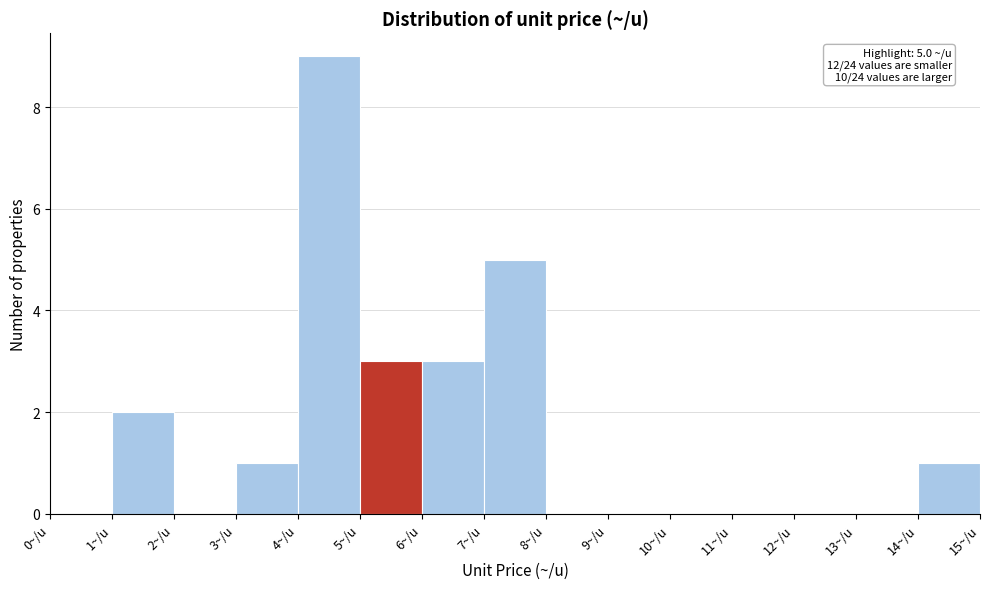

Over which range of the x-axis is the bar tallest?

4 to 5